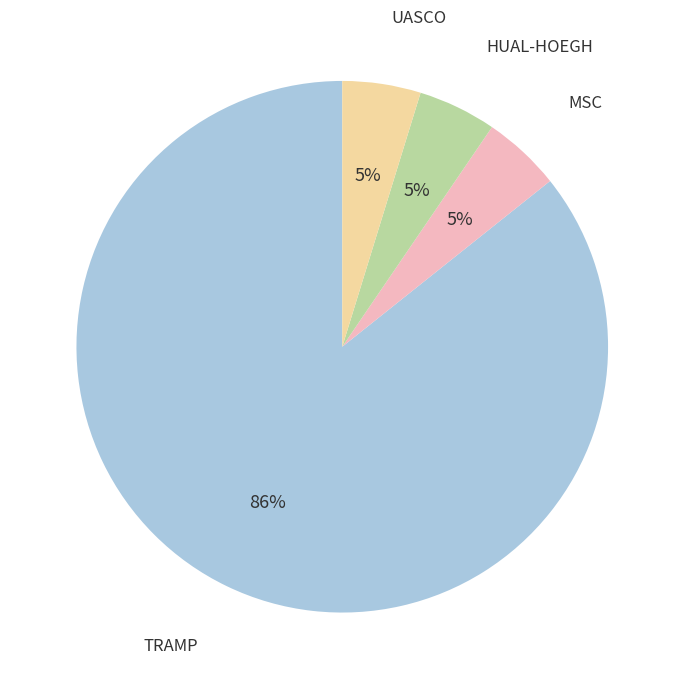

Count the number of slices in the pie.

4